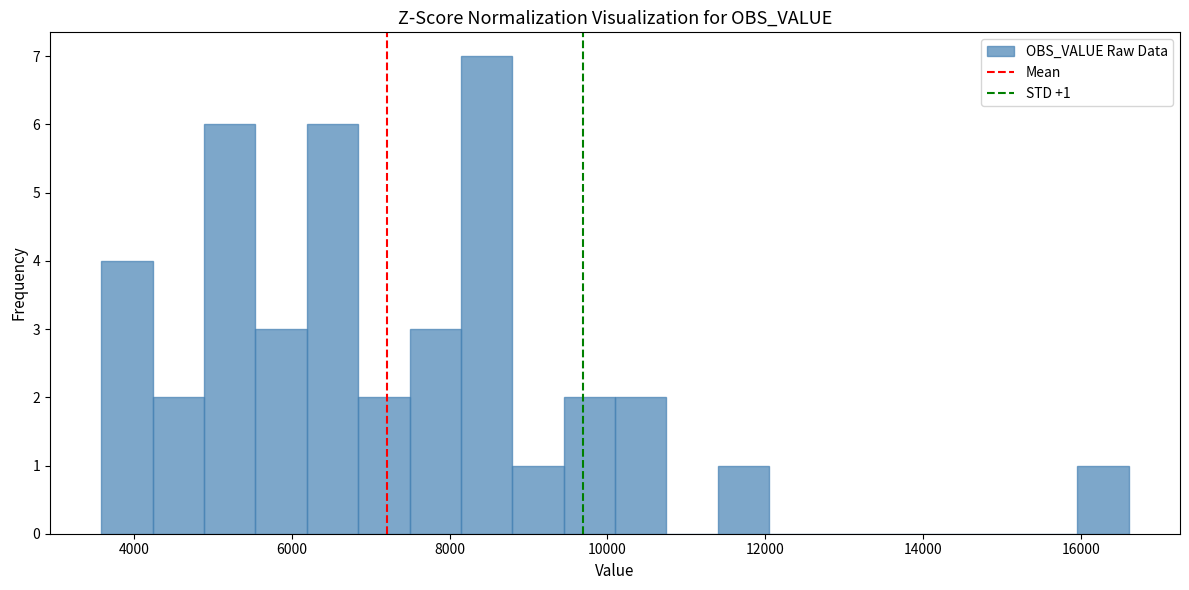

Read against the x-axis, roughly where is the centre of the tallest bar?

8400